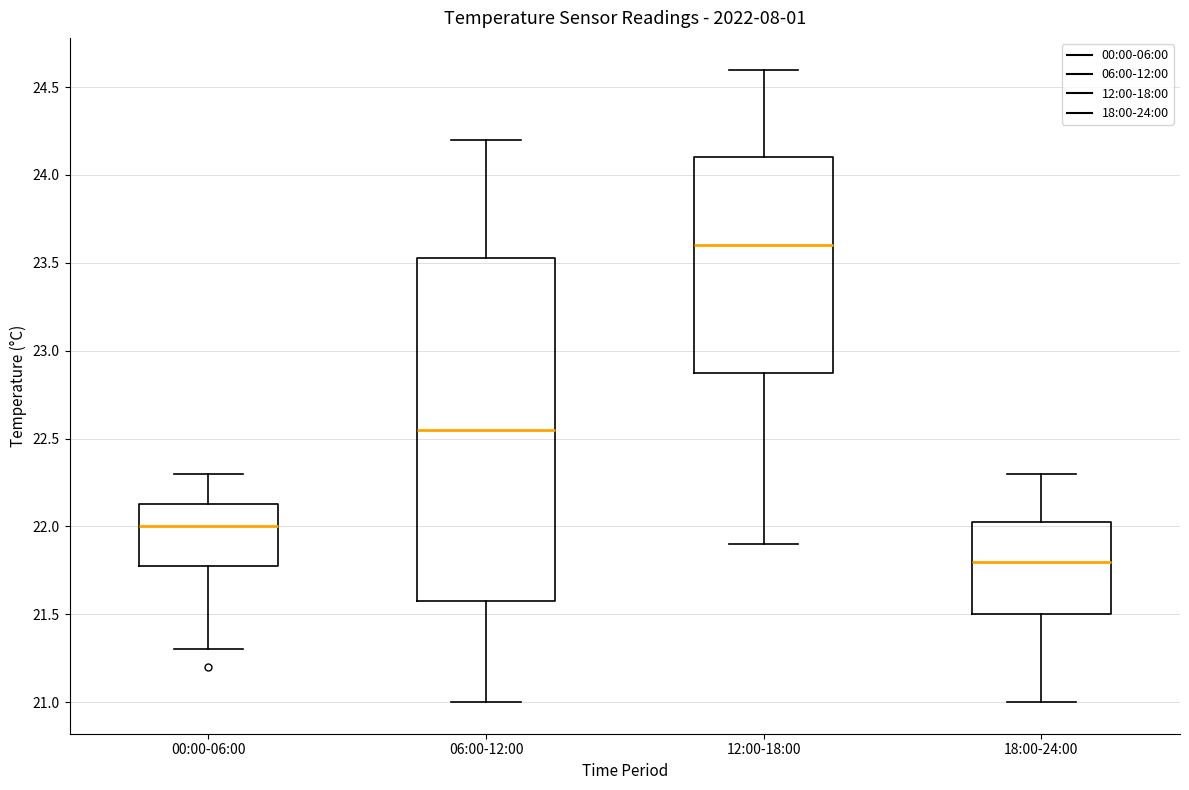

Which box's median line is the lowest?

18:00-24:00